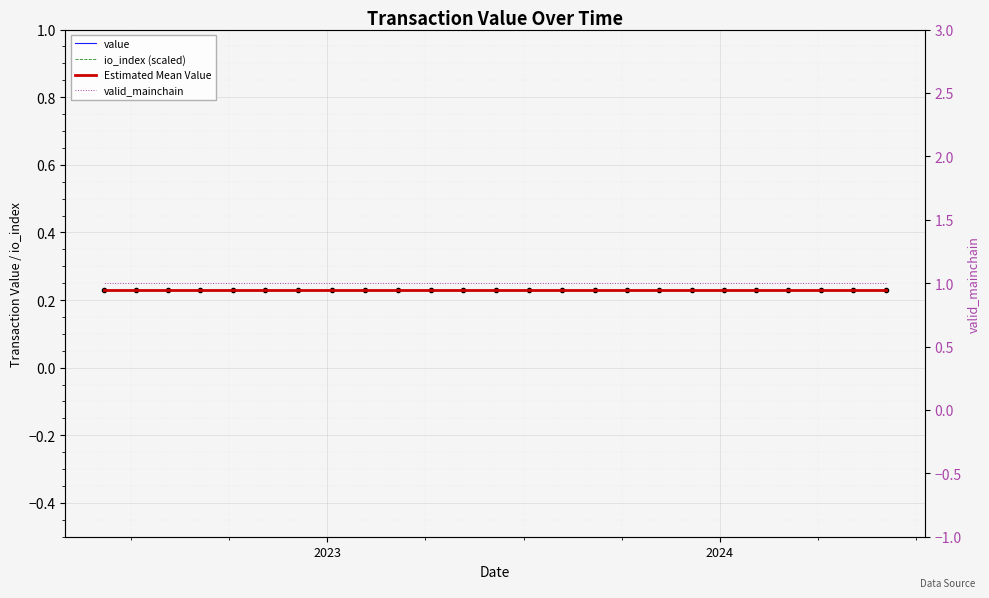

True or false: valid_mainchain and value intersect in this chart.

False